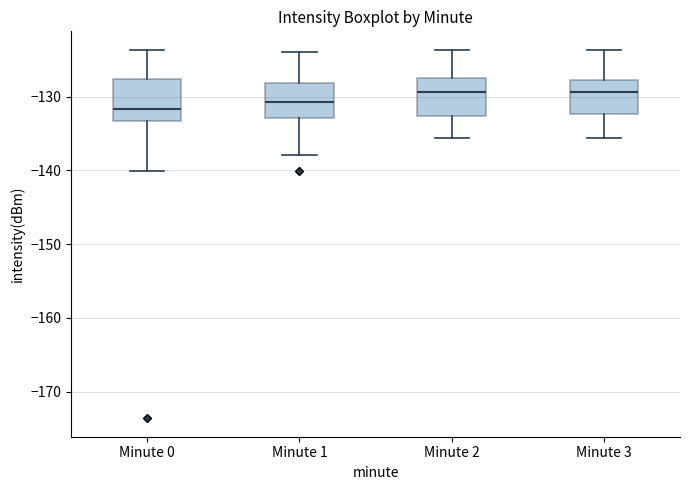

Reading left to right, read every box against the y-axis: the position of its median line, the range the box covers, and the ends of its whiskers. The values are not printed on the chart, so give them approximately, as read against the axis.

Minute 0: median -132, box -133 to -128, whiskers -140 to -124
Minute 1: median -131, box -133 to -128, whiskers -138 to -124
Minute 2: median -129, box -133 to -128, whiskers -136 to -124
Minute 3: median -129, box -132 to -128, whiskers -136 to -124